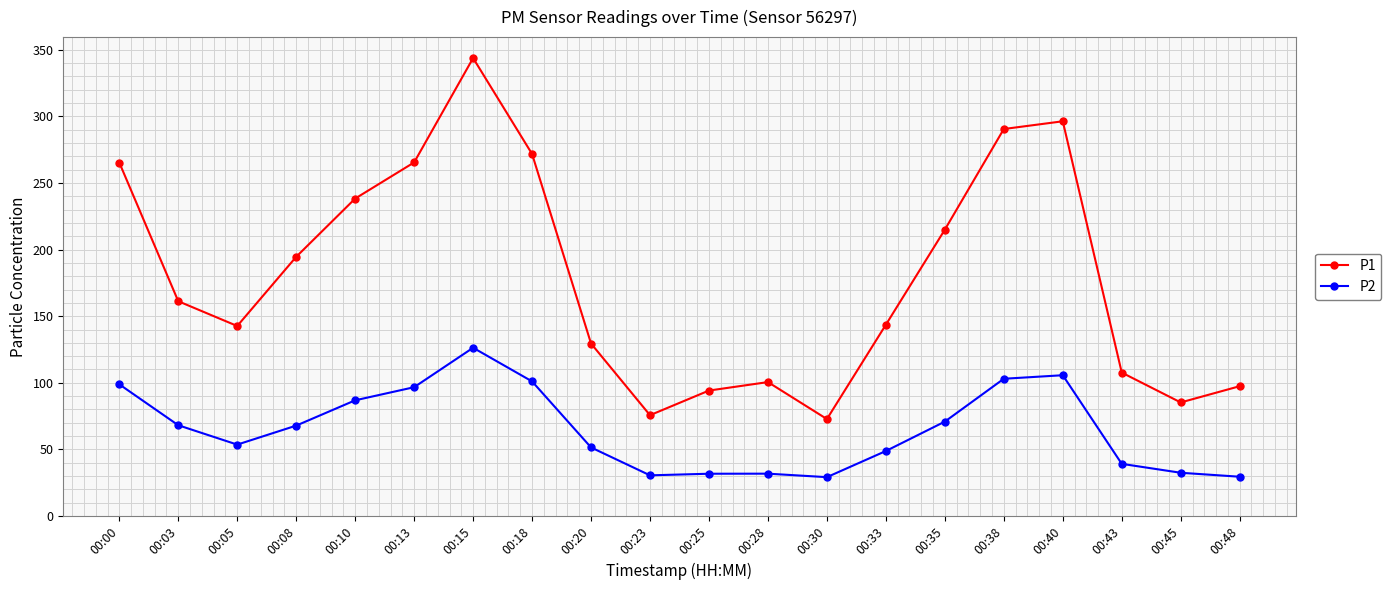

What is the maximum value for P2?

126.3